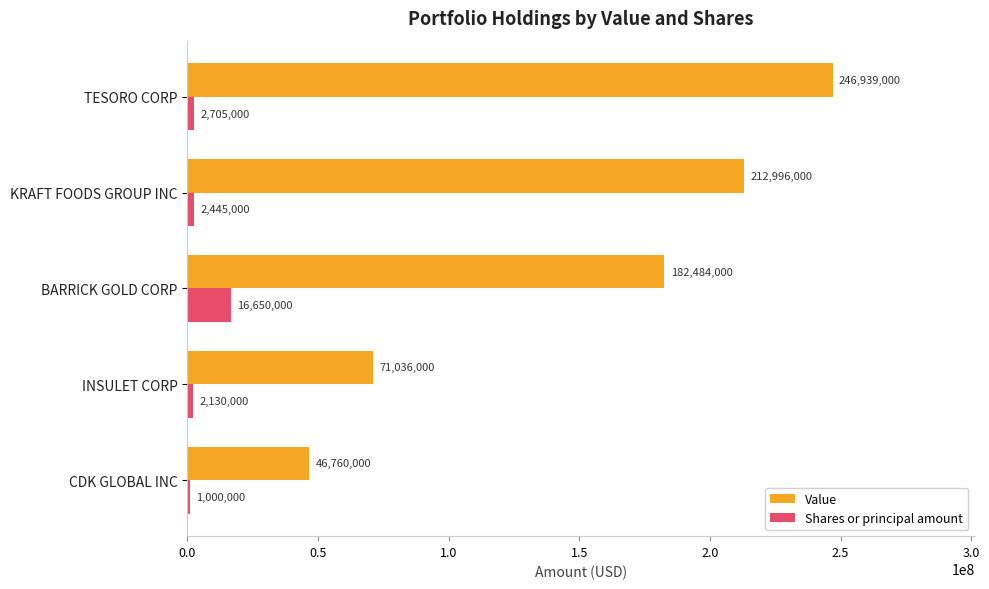

Is it true that Shares or principal amount equals 4799137 at BARRICK GOLD CORP?

False